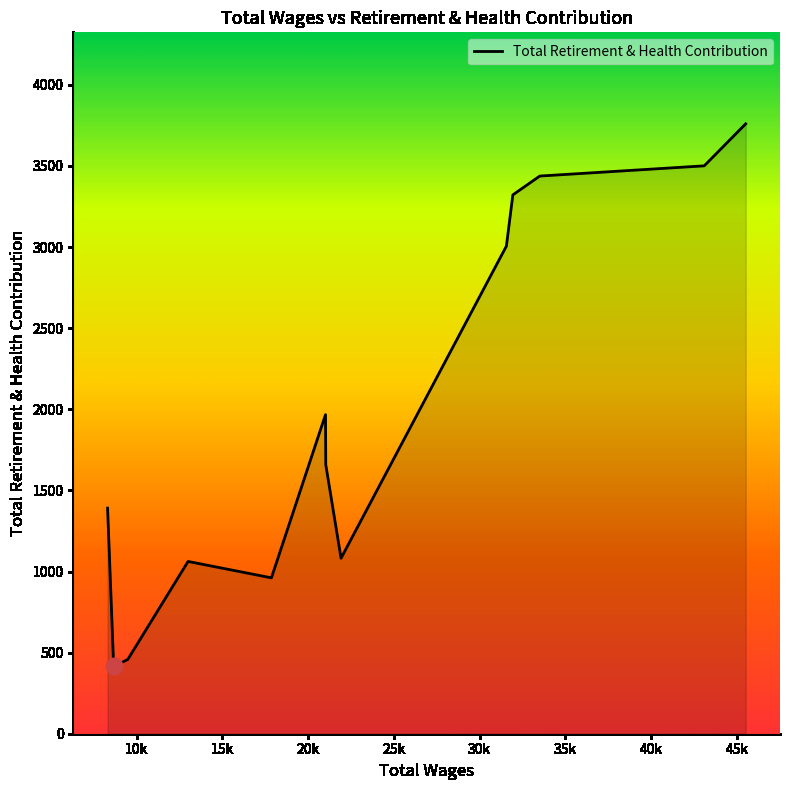

What is the greatest value displayed?

3760